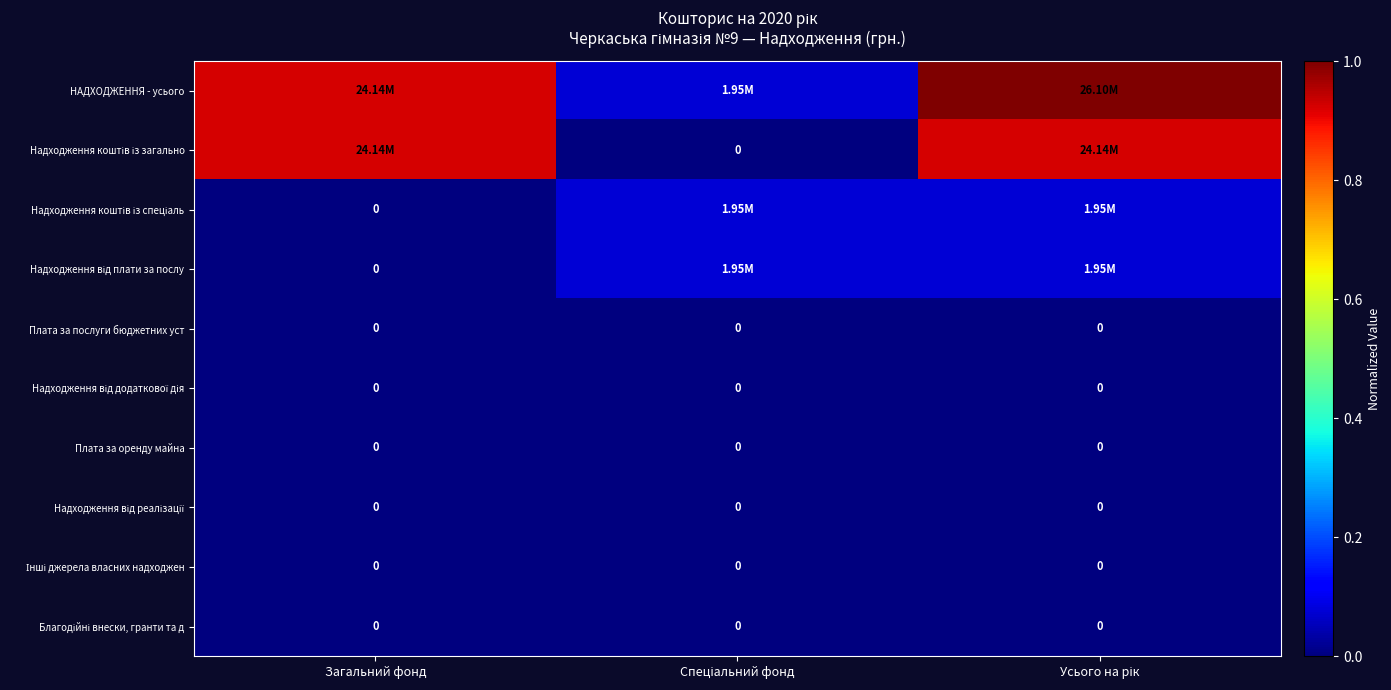

Which series changed the most between Загальний фонд and Спеціальний фонд?

Надходження коштів із загально